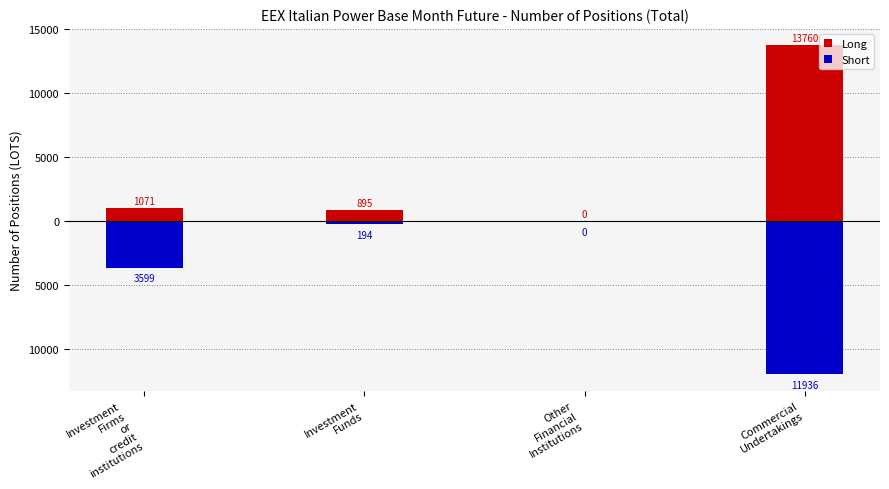

True or false: Short has a value of -53.9 at Investment
Funds.

False